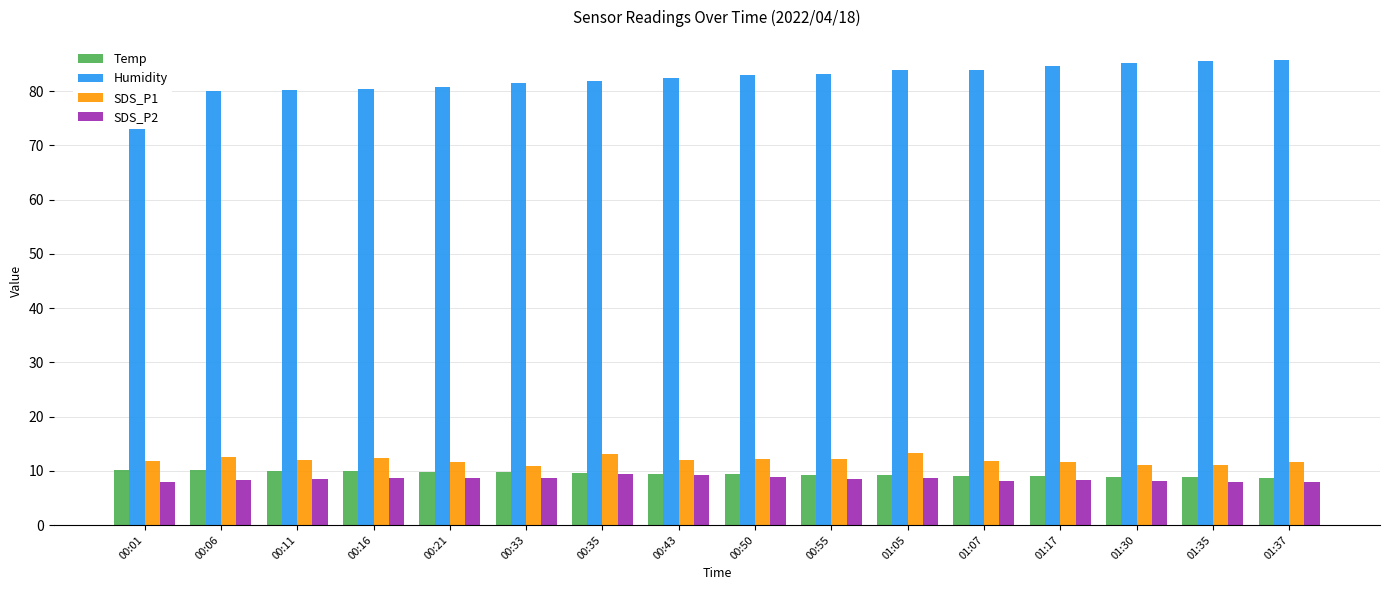

How many series are shown in this chart?

4